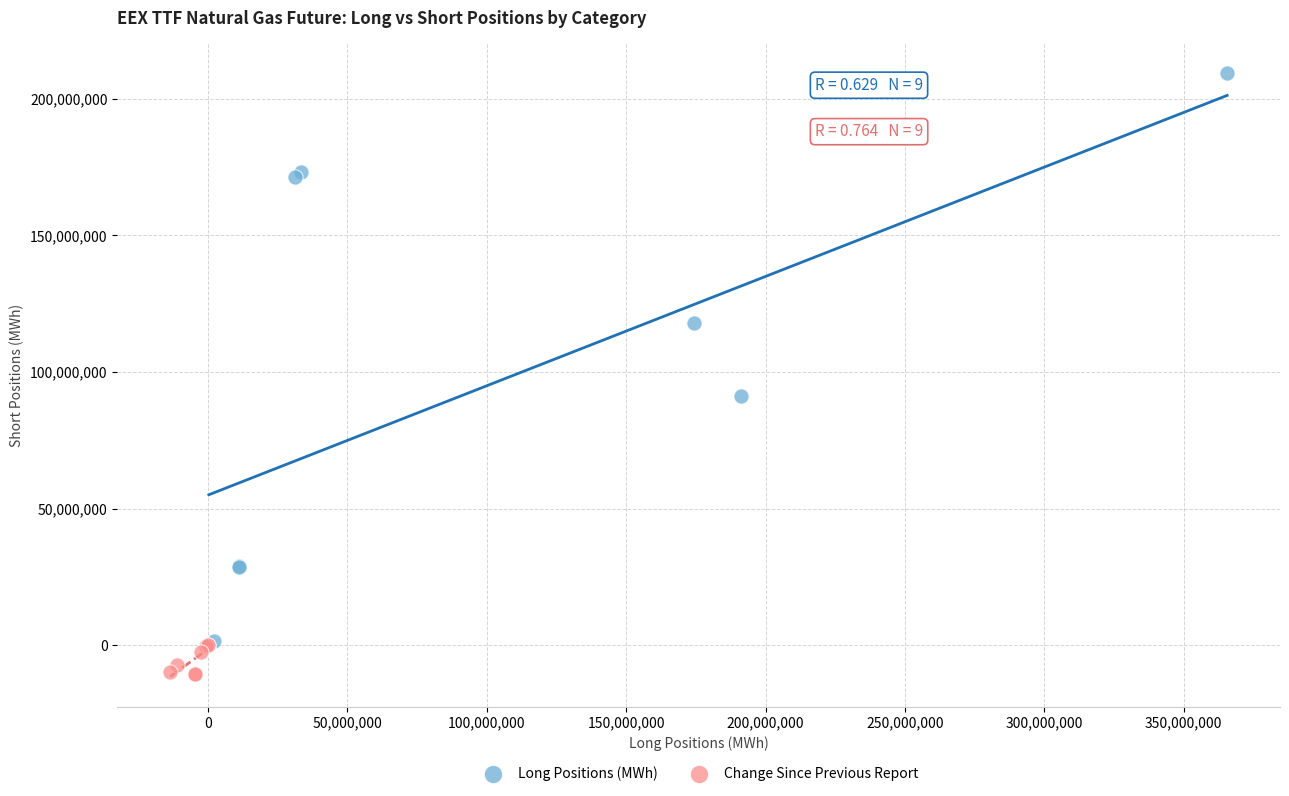

Which series contains the lowest Y value?

Change Since Previous Report